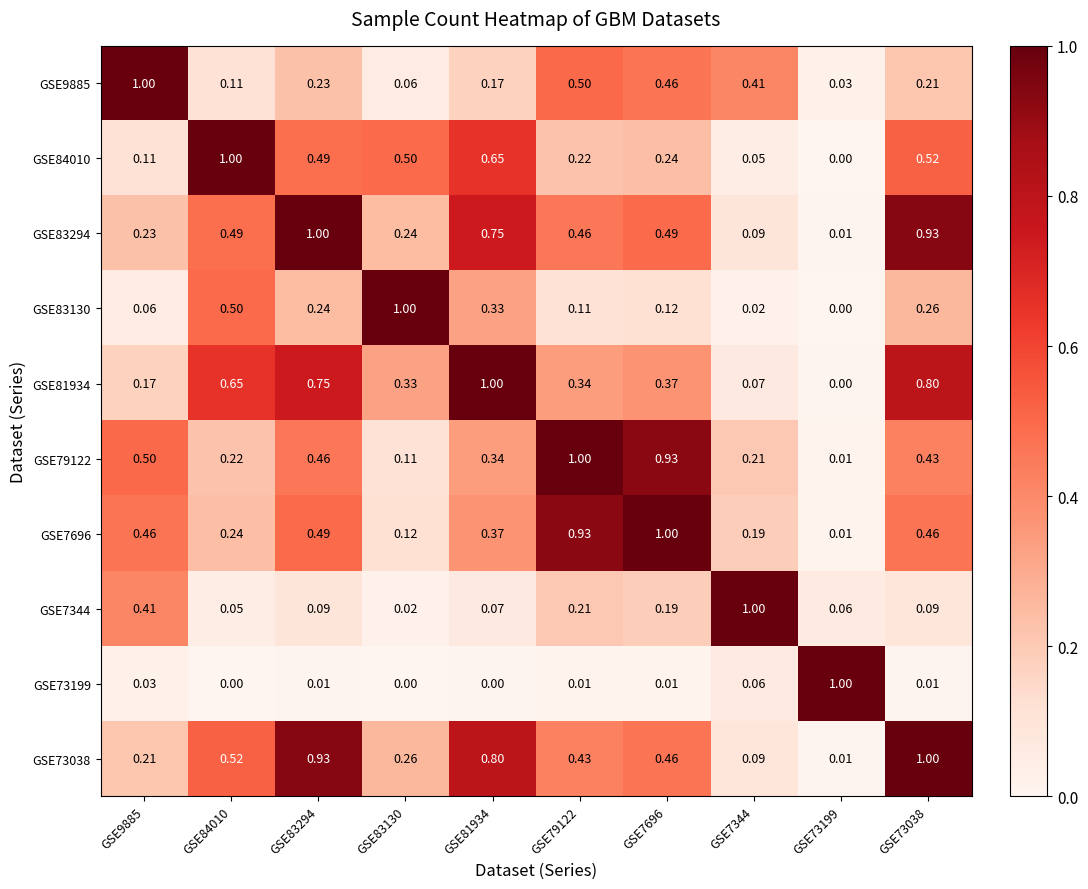

Is the value of GSE73199 at GSE9885 greater than the value of GSE83294 at GSE83130?

No